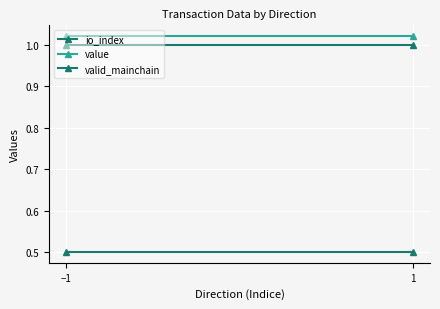

At which category does the chart reach its minimum across all series?

−1